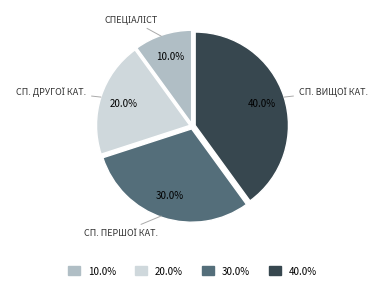

Is there any slice that represents more than half of the pie?

No